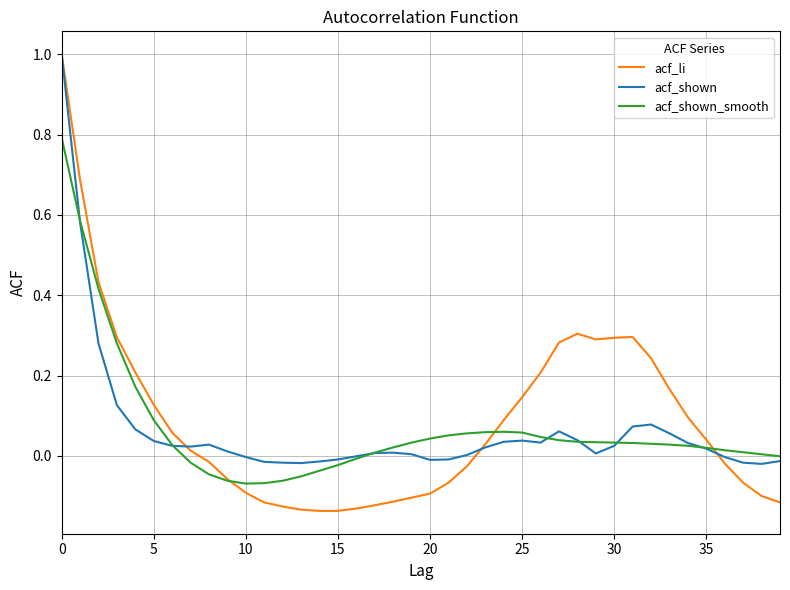

Which series has the largest range (max minus min)?

acf_li